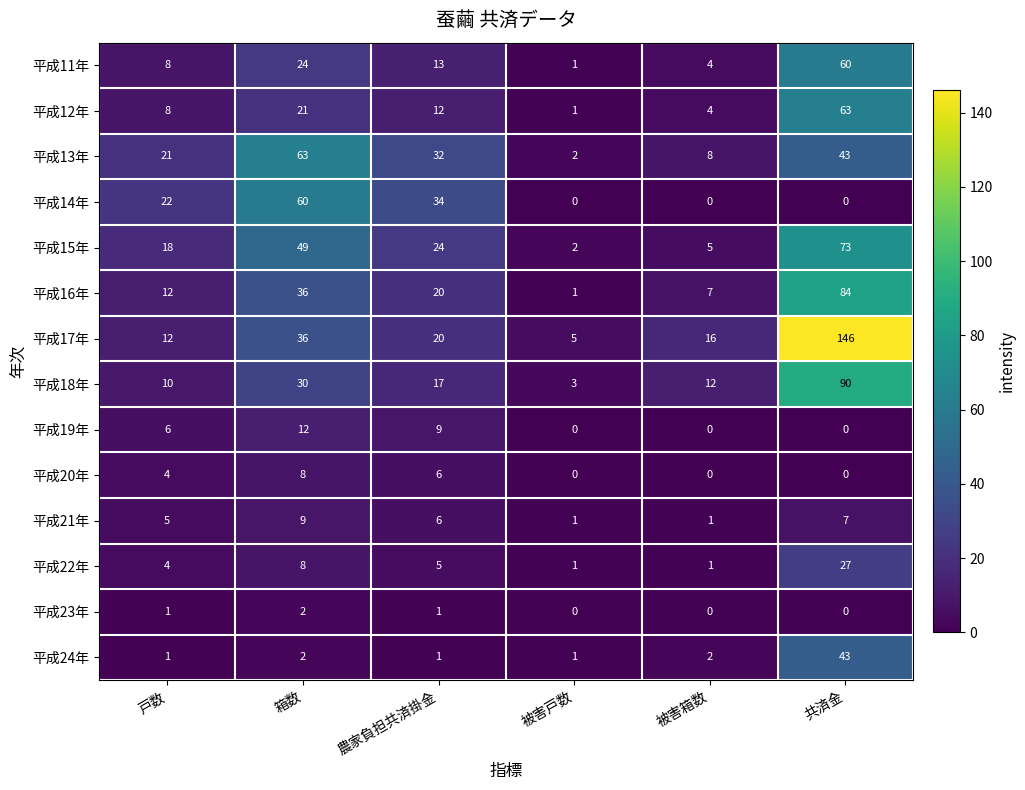

At which label is 平成13年 closest to 32?

農家負担共済掛金